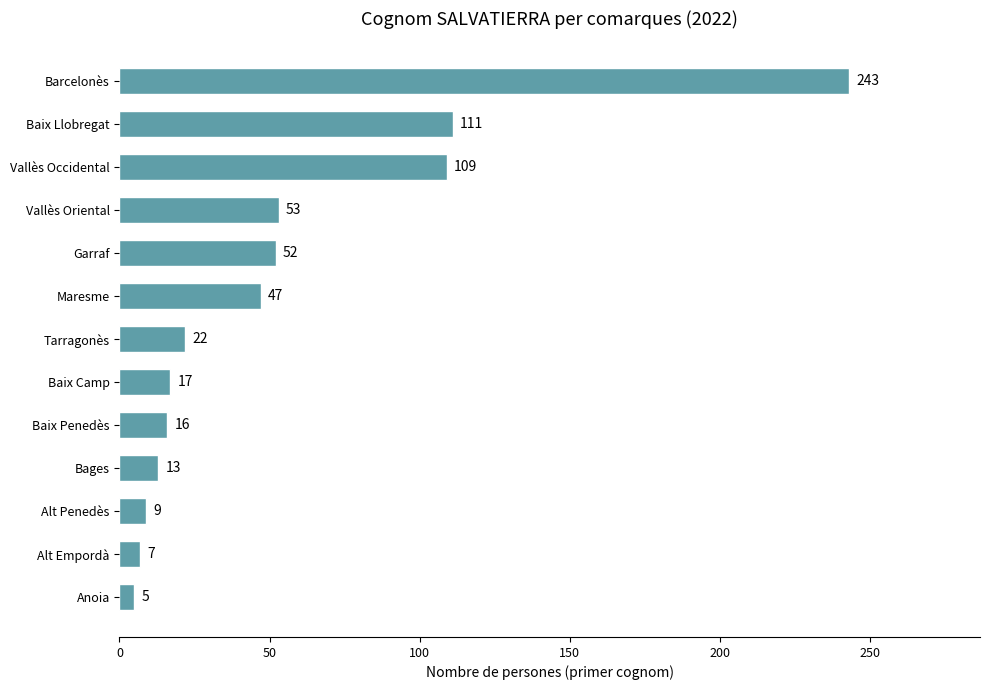

What is the sum of all values?

704